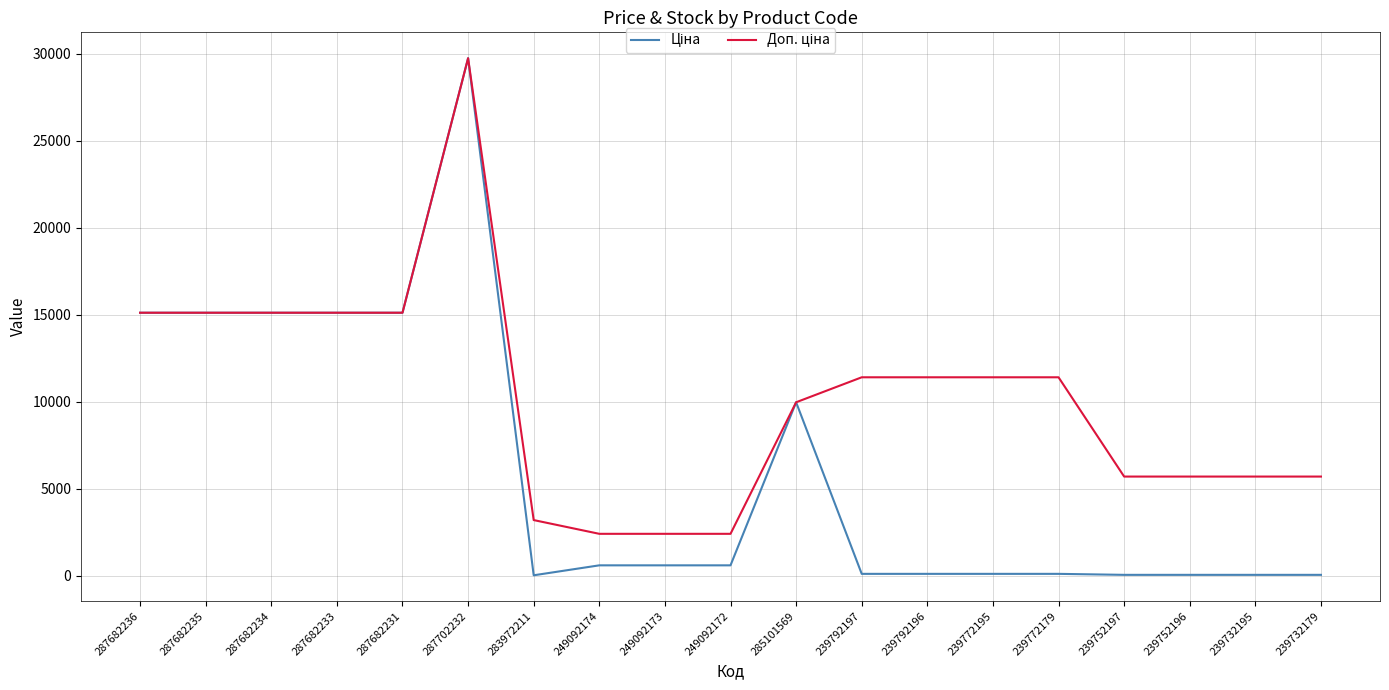

At which category is the sum across all series the highest?

287702232